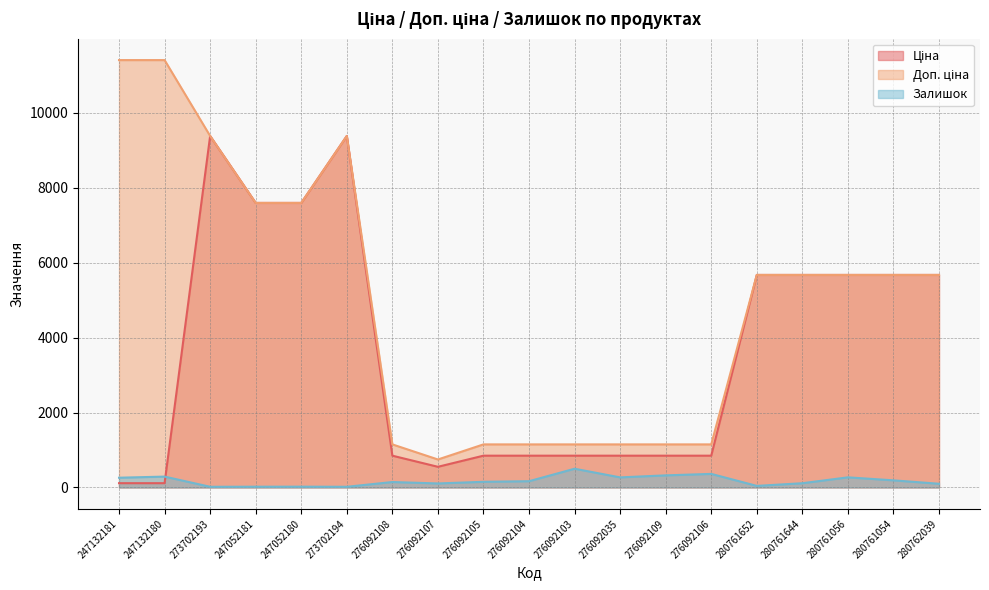

True or false: Доп. ціна and Ціна intersect in this chart.

False